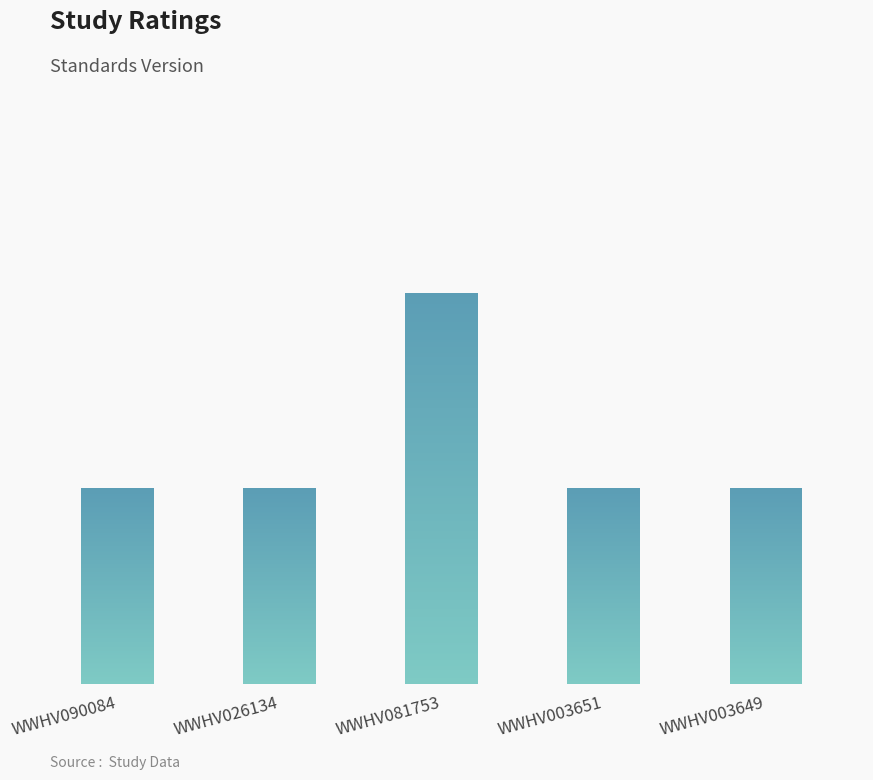

Are the bars horizontal?

No